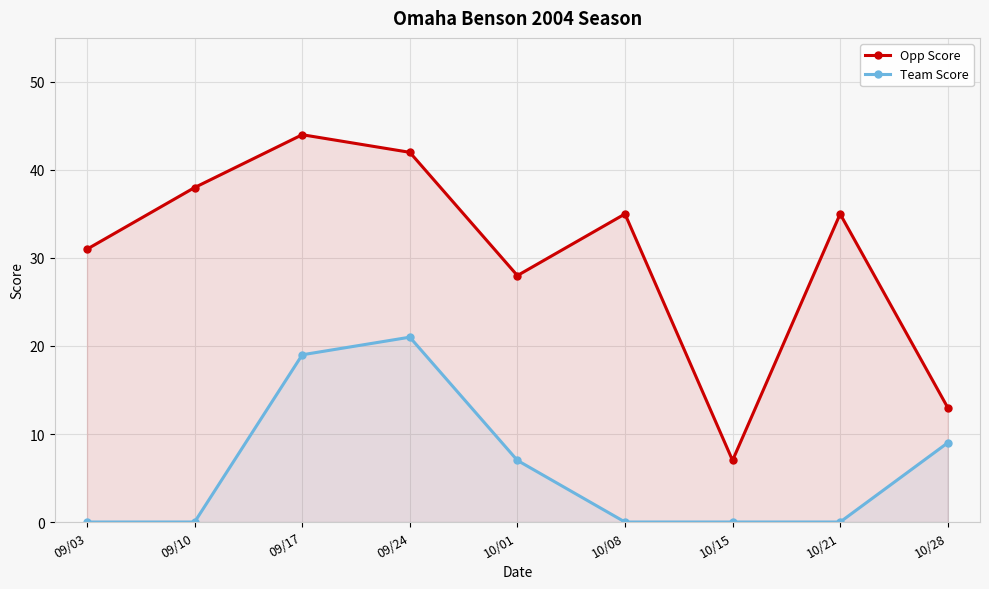

How many interior local peaks does the Team Score series have?

1